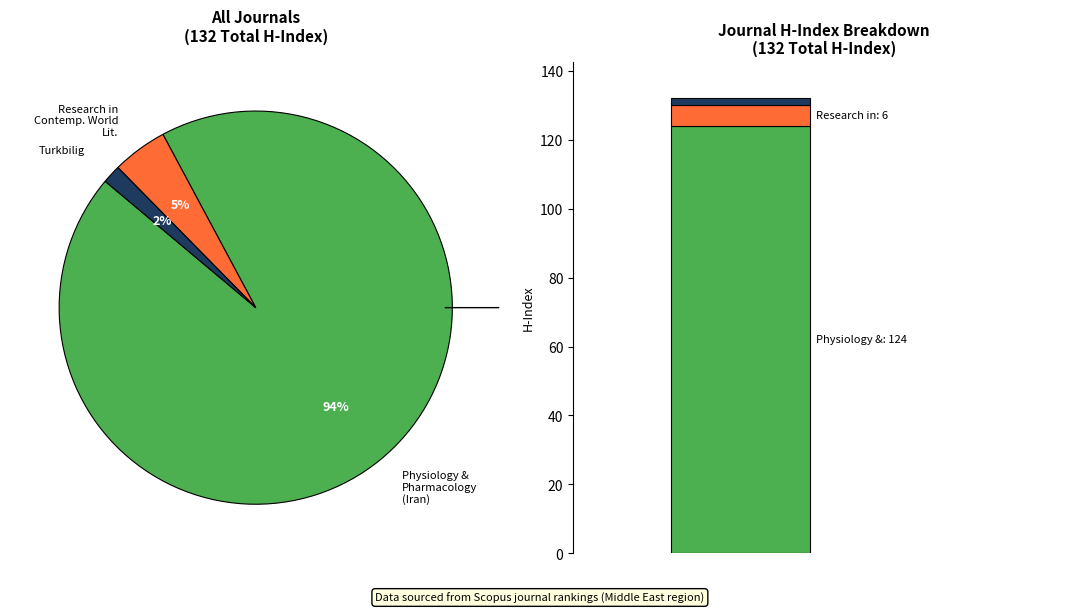

To the nearest percent, what is the combined percentage of Physiology and Pharmacology (Iran) and Turkbilig?

95%